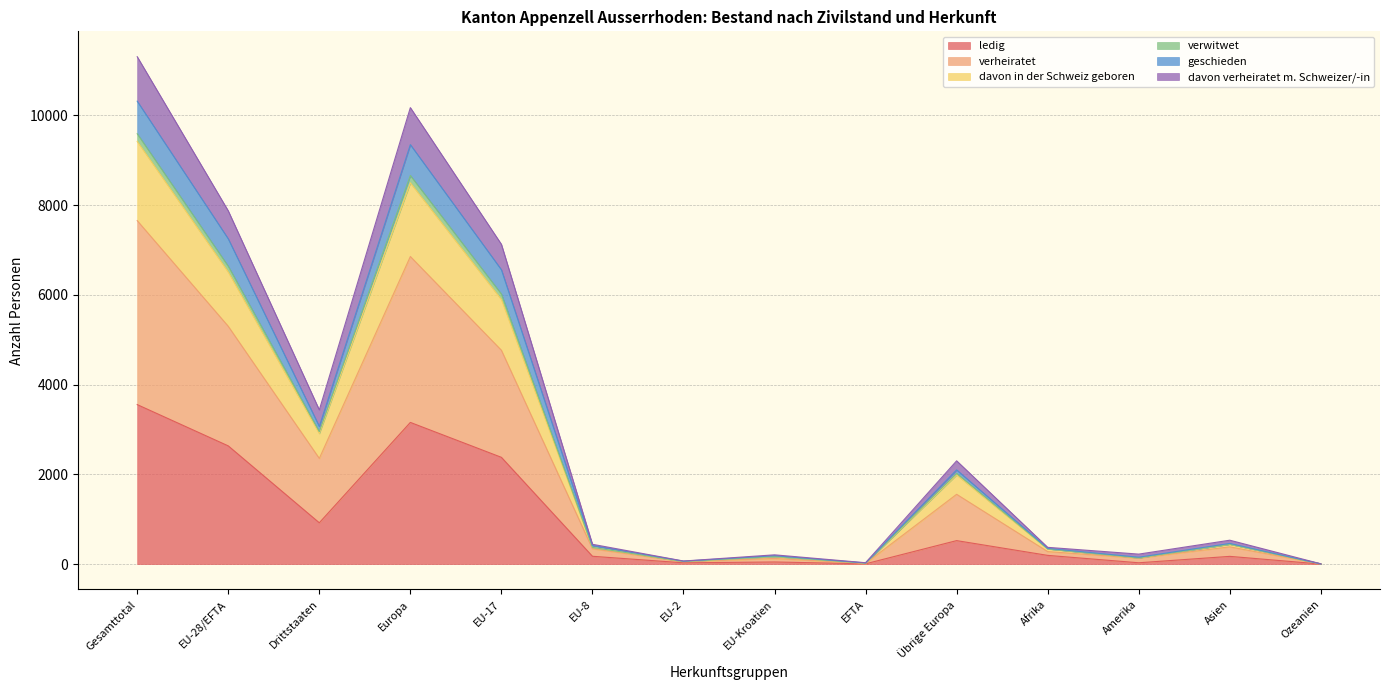

What is the maximum value for ledig?

3554